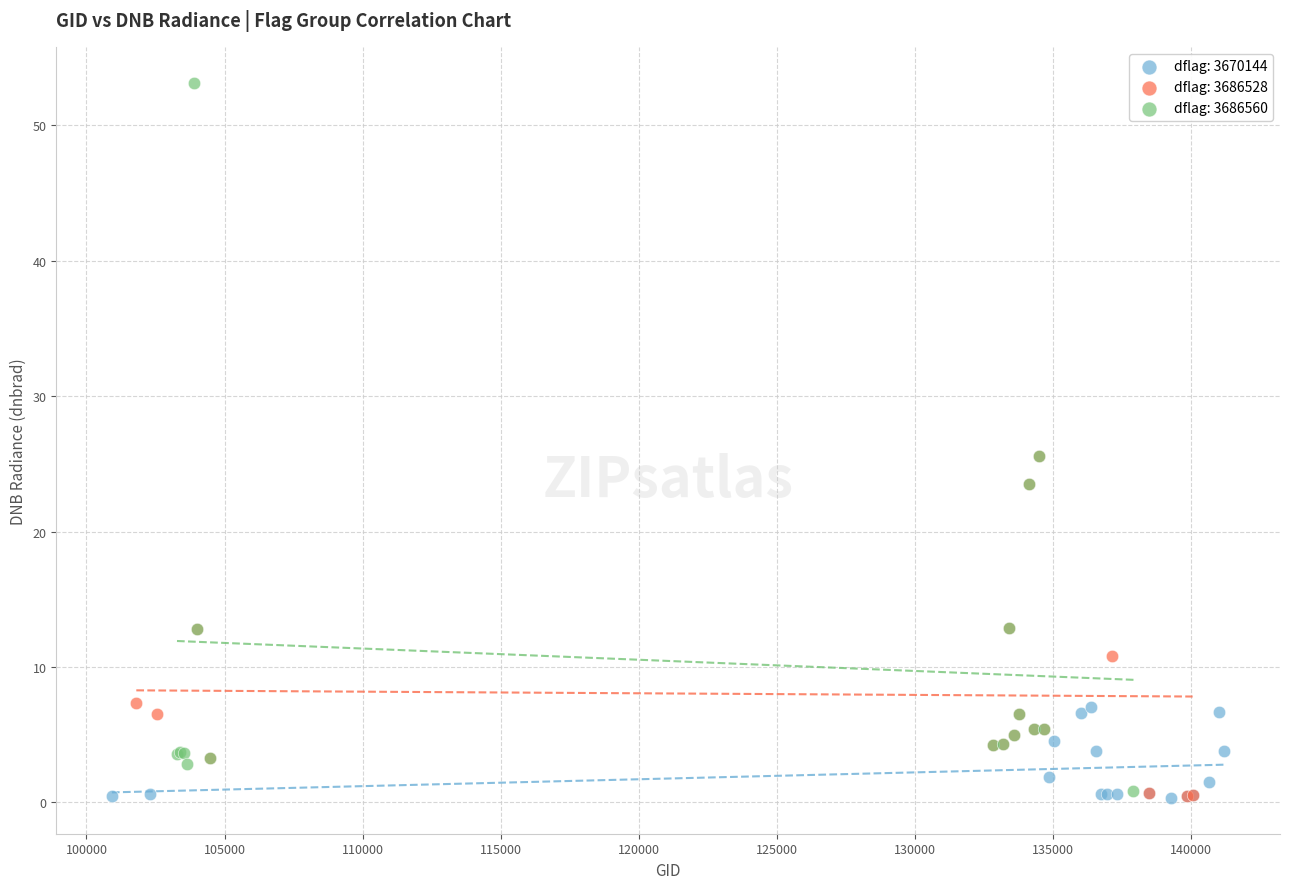

Which series contains the highest Y value?

dflag: 3686560